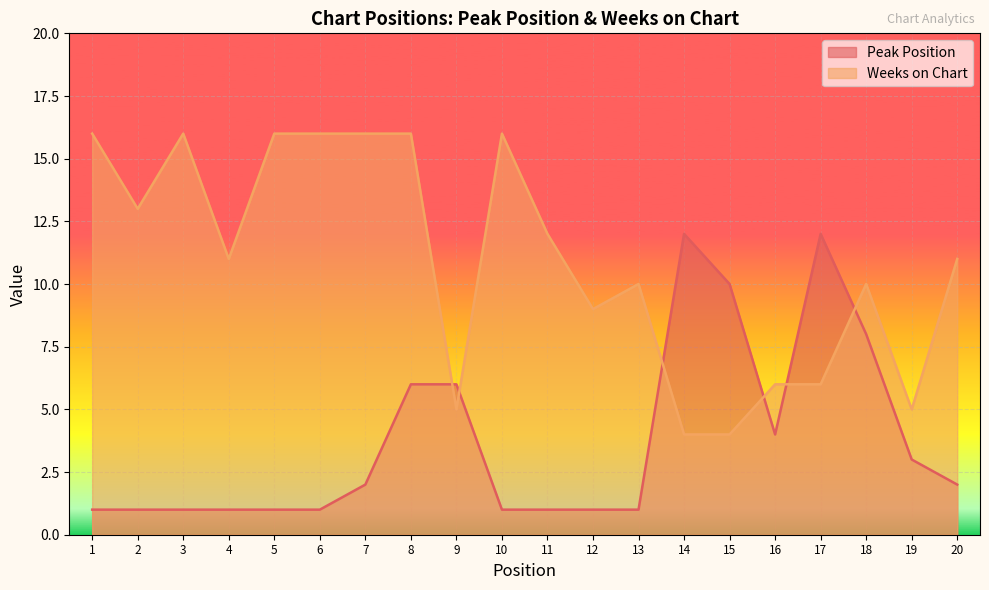

At which category does the chart reach its peak across all series?

1